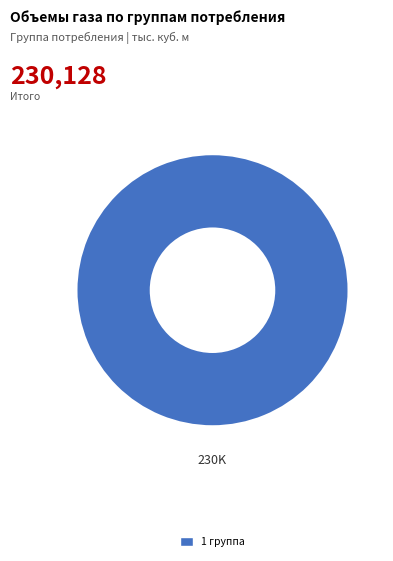

Does any single category account for the majority?

Yes